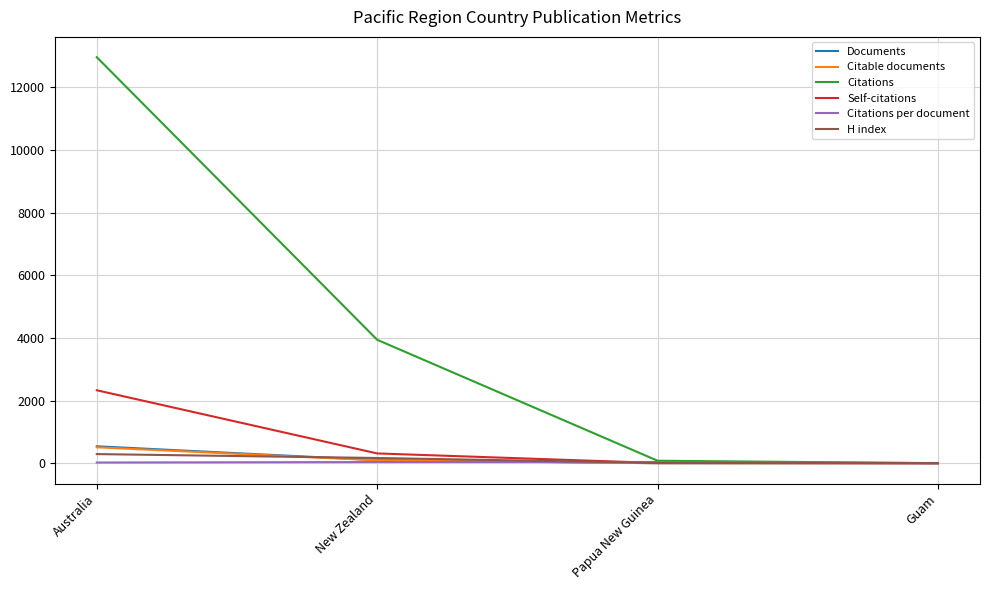

Does the chart have visible grid lines?

Yes